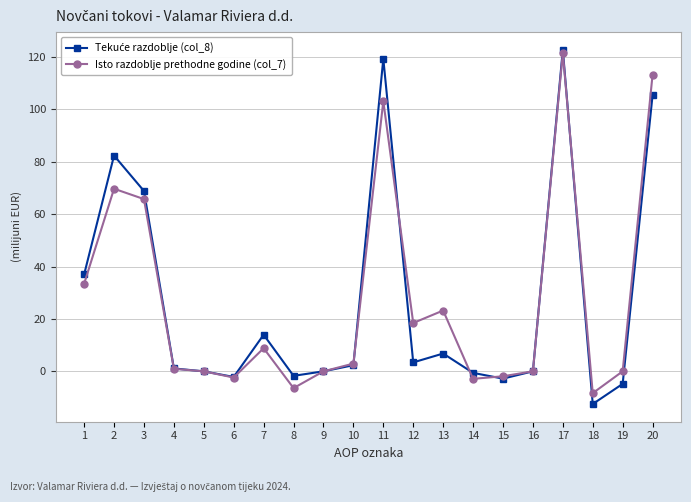

What is the value of the Isto razdoblje prethodne godine (col_7) point at the 8th from the left?

-6.4